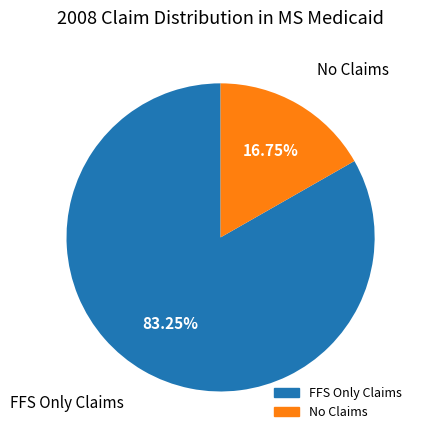

Do No Claims and FFS Only Claims together represent more than half of the pie?

Yes